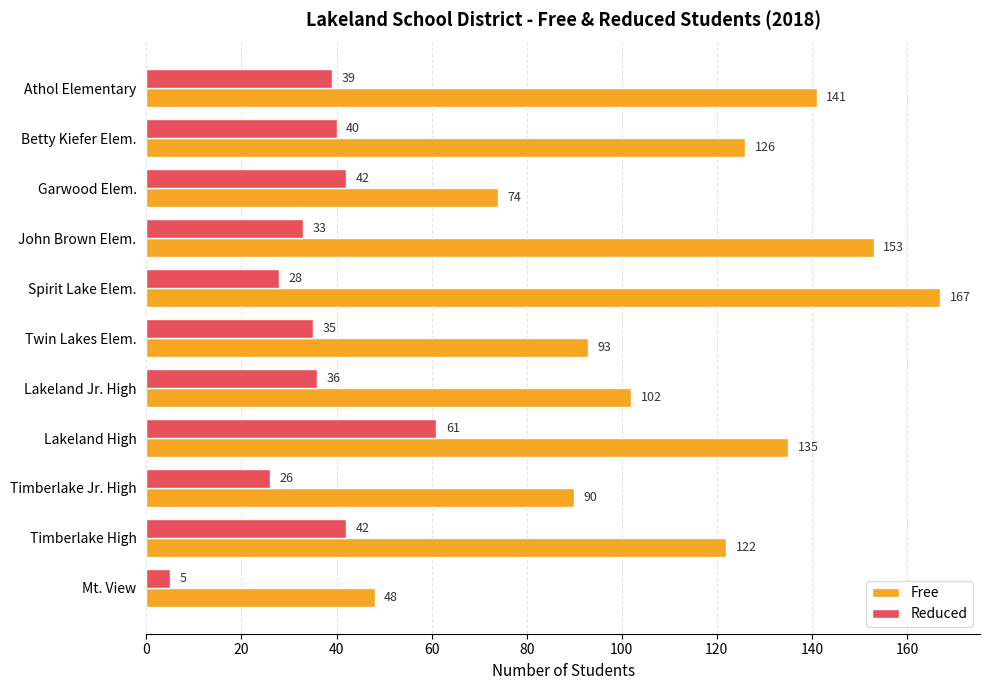

True or false: Free has a value of 122 at Timberlake High.

True